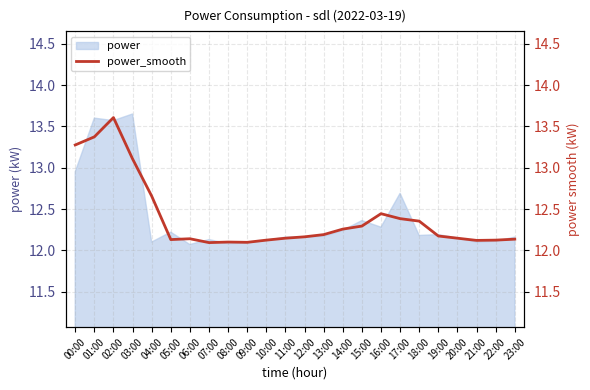

How many categories are shown in the chart?

24